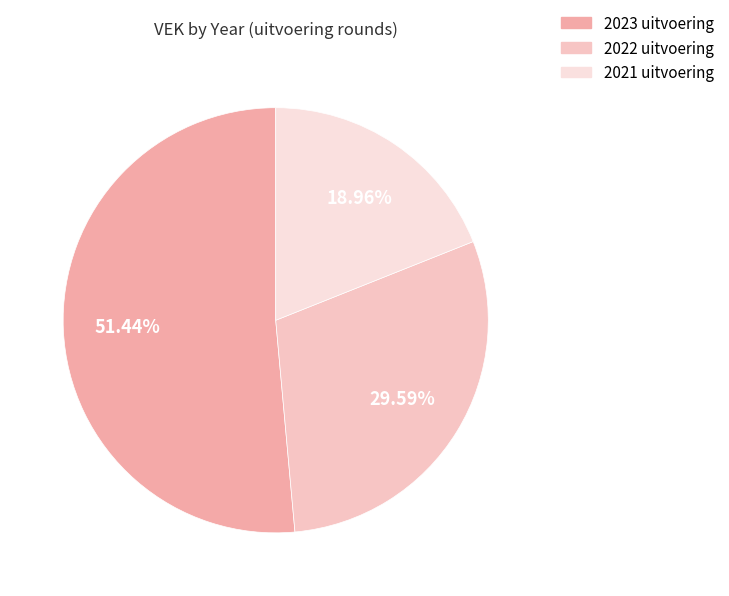

What percentage is NOT represented by 2021 uitvoering?

81.0%